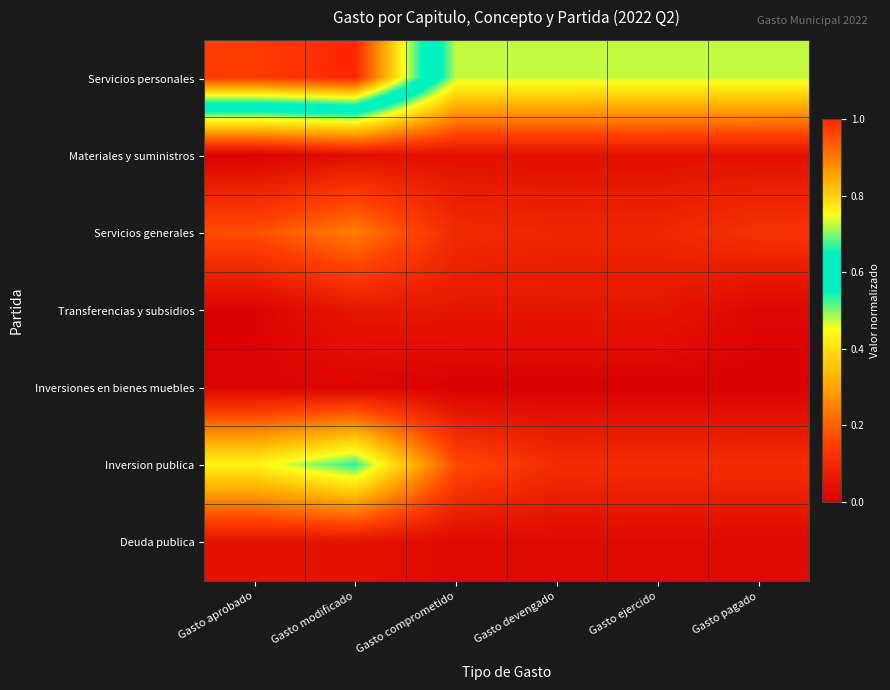

Reading left to right, list all the values displayed in this chart.

Servicios personales: Gasto aprobado=1.0	Gasto modificado=1.0	Gasto comprometido=0.5	Gasto devengado=0.5	Gasto ejercido=0.5	Gasto pagado=0.5
Materiales y suministros: Gasto aprobado=0.0	Gasto modificado=0.0	Gasto comprometido=0.0	Gasto devengado=0.0	Gasto ejercido=0.0	Gasto pagado=0.0
Servicios generales: Gasto aprobado=0.2	Gasto modificado=0.2	Gasto comprometido=0.1	Gasto devengado=0.1	Gasto ejercido=0.1	Gasto pagado=0.1
Transferencias y subsidios: Gasto aprobado=0.0	Gasto modificado=0.1	Gasto comprometido=0.1	Gasto devengado=0.1	Gasto ejercido=0.1	Gasto pagado=0.0
Inversiones en bienes muebles: Gasto aprobado=0.0	Gasto modificado=0.0	Gasto comprometido=0.0	Gasto devengado=0.0	Gasto ejercido=0.0	Gasto pagado=0.0
Inversion publica: Gasto aprobado=0.4	Gasto modificado=0.5	Gasto comprometido=0.2	Gasto devengado=0.1	Gasto ejercido=0.1	Gasto pagado=0.1
Deuda publica: Gasto aprobado=0.0	Gasto modificado=0.0	Gasto comprometido=0.0	Gasto devengado=0.0	Gasto ejercido=0.0	Gasto pagado=0.0